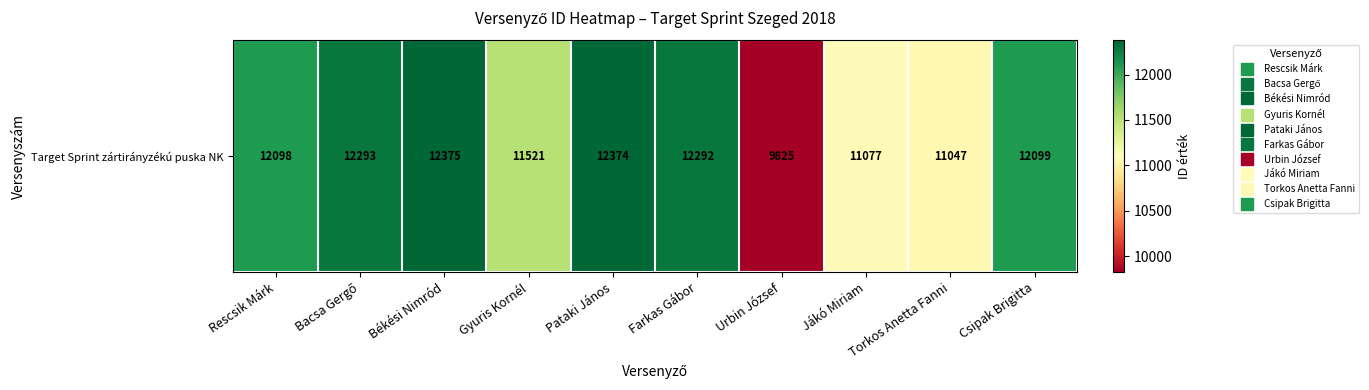

What is the difference between the maximum and minimum values?

2550